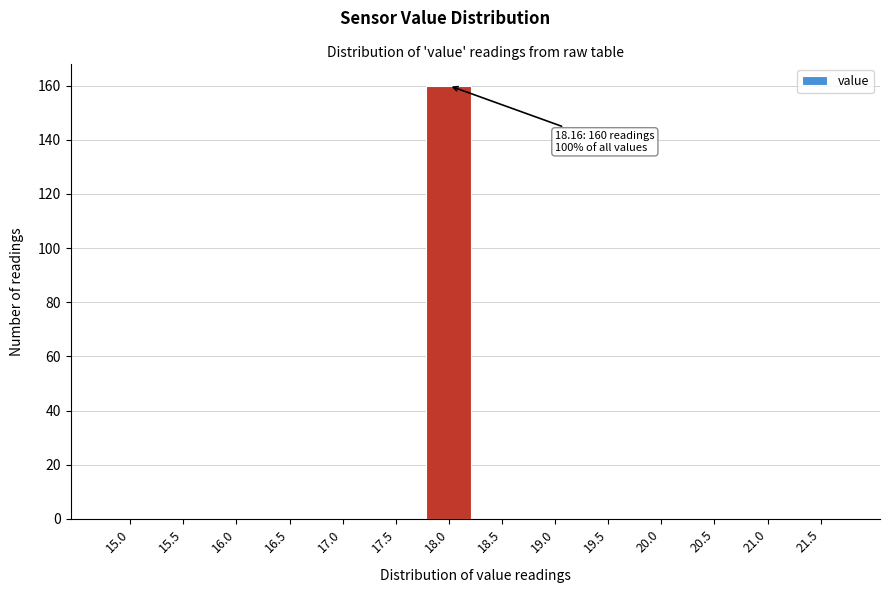

Reading left to right, what are all the values shown in this chart?

15.0=0	15.5=0	16.0=0	16.5=0	17.0=0	17.5=0	18.0=160	18.5=0	19.0=0	19.5=0	20.0=0	20.5=0	21.0=0	21.5=0